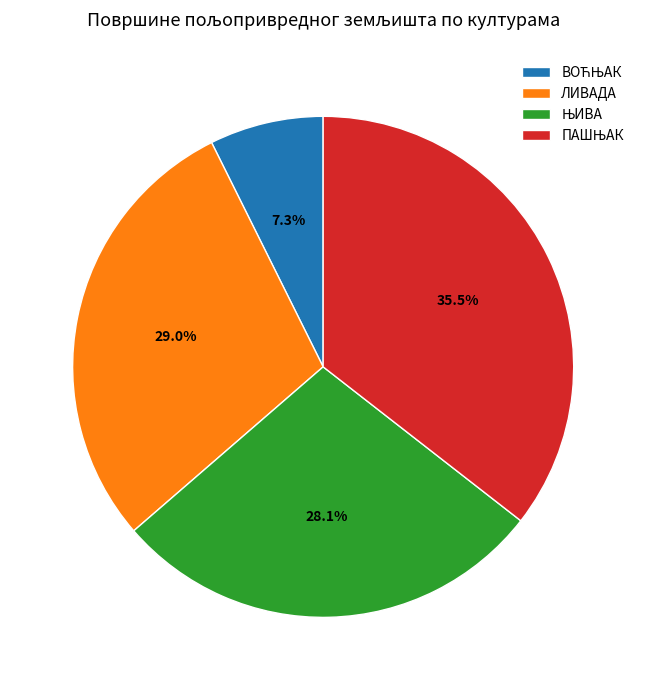

How many slices are in this pie chart?

4